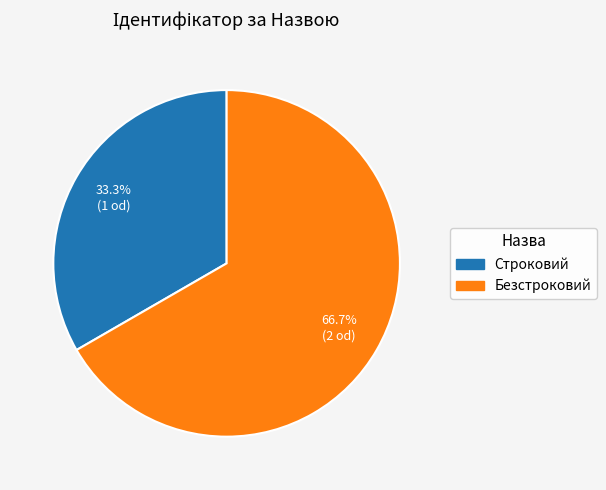

Count the number of slices in the pie.

2